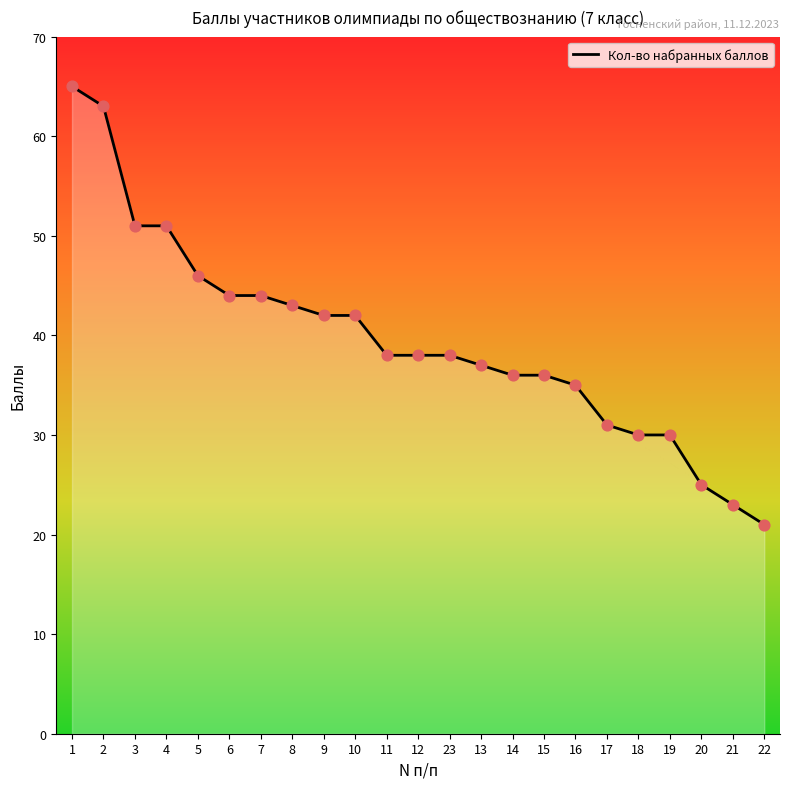

Approximately how many times larger is the value at 14 compared to 5?

0.8